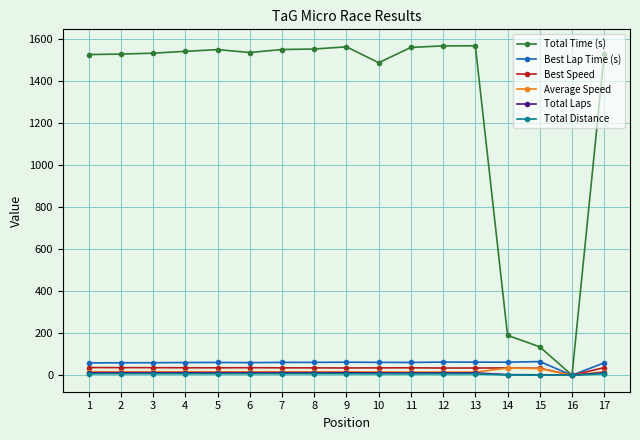

What is the value of the Total Laps point at the 6th from the left?

12.0